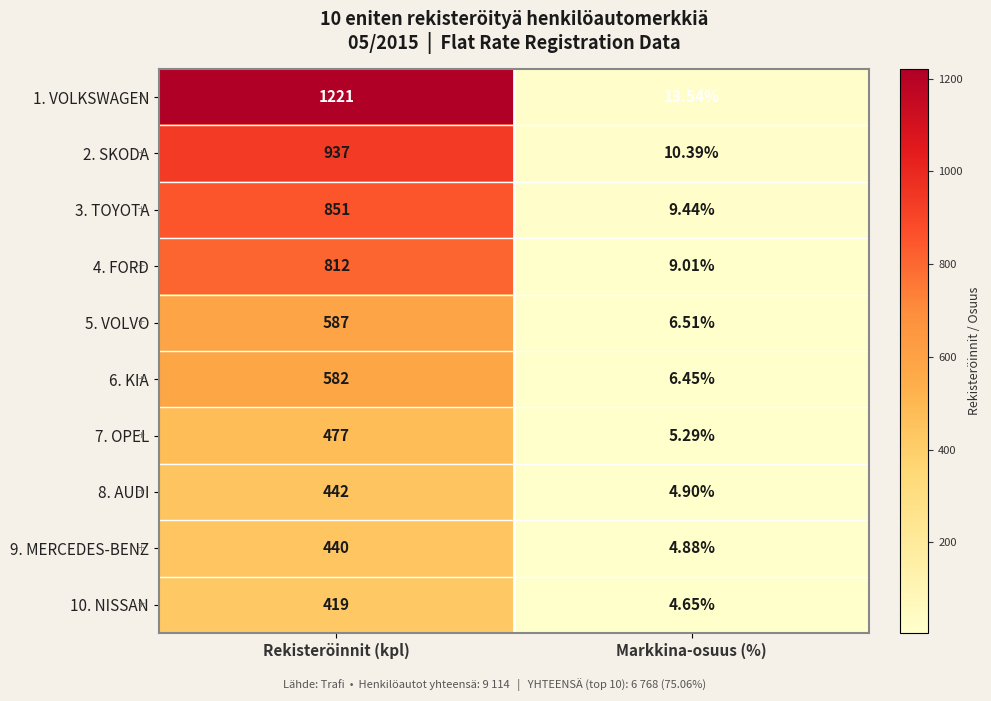

List the series in order of their peak value, highest first.

1. VOLKSWAGEN, 2. SKODA, 3. TOYOTA, 4. FORD, 5. VOLVO, 6. KIA, 7. OPEL, 8. AUDI, 9. MERCEDES-BENZ, 10. NISSAN